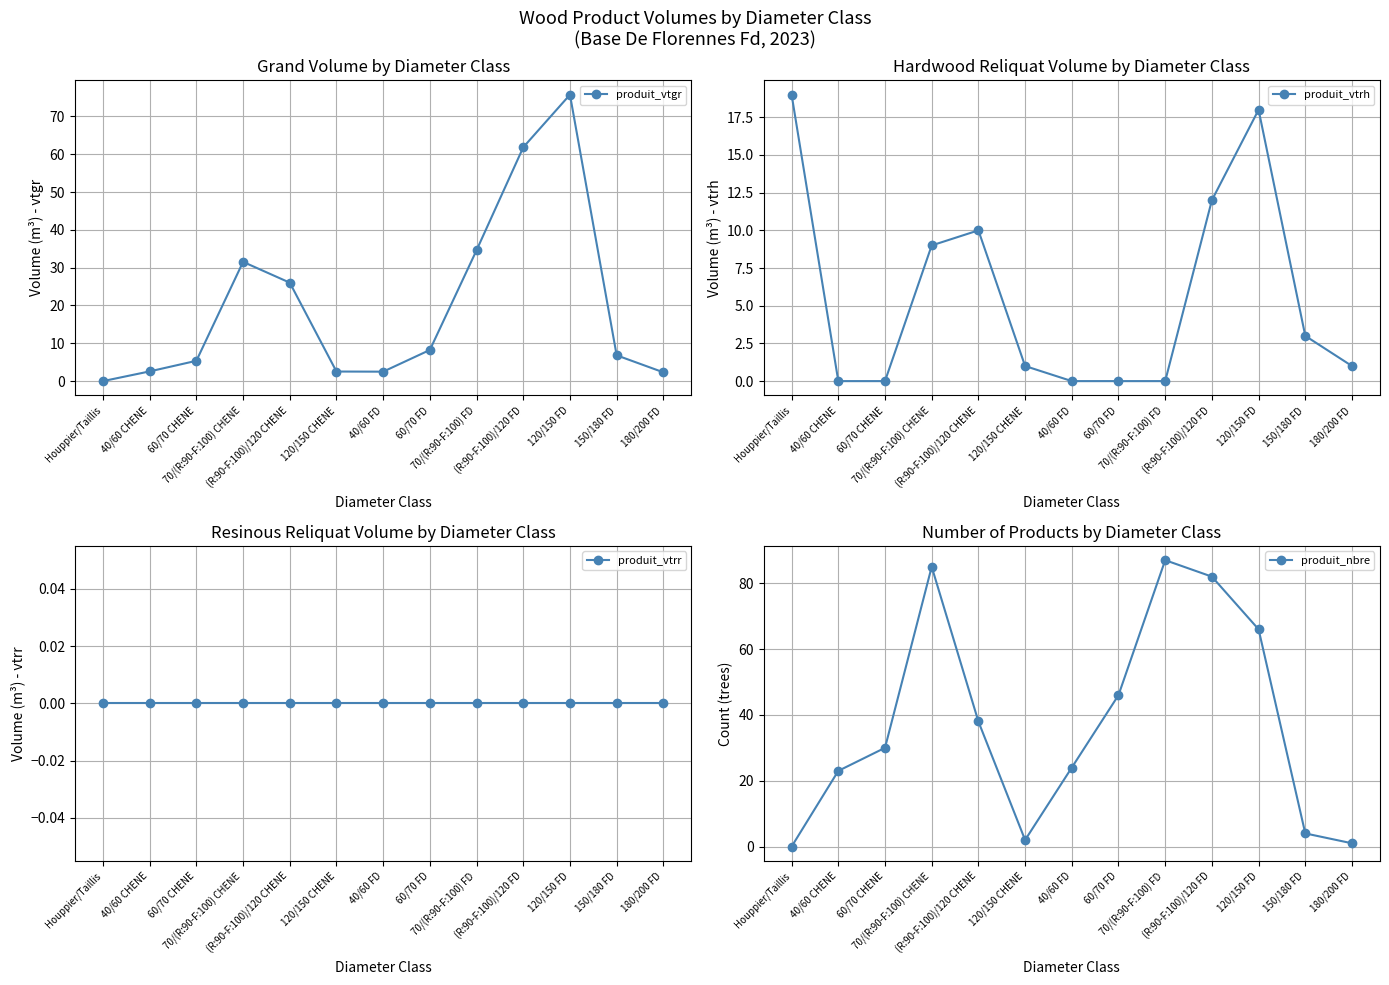

What are all the series names shown in the legend?

produit_vtgr, produit_vtrh, produit_vtrr, produit_nbre